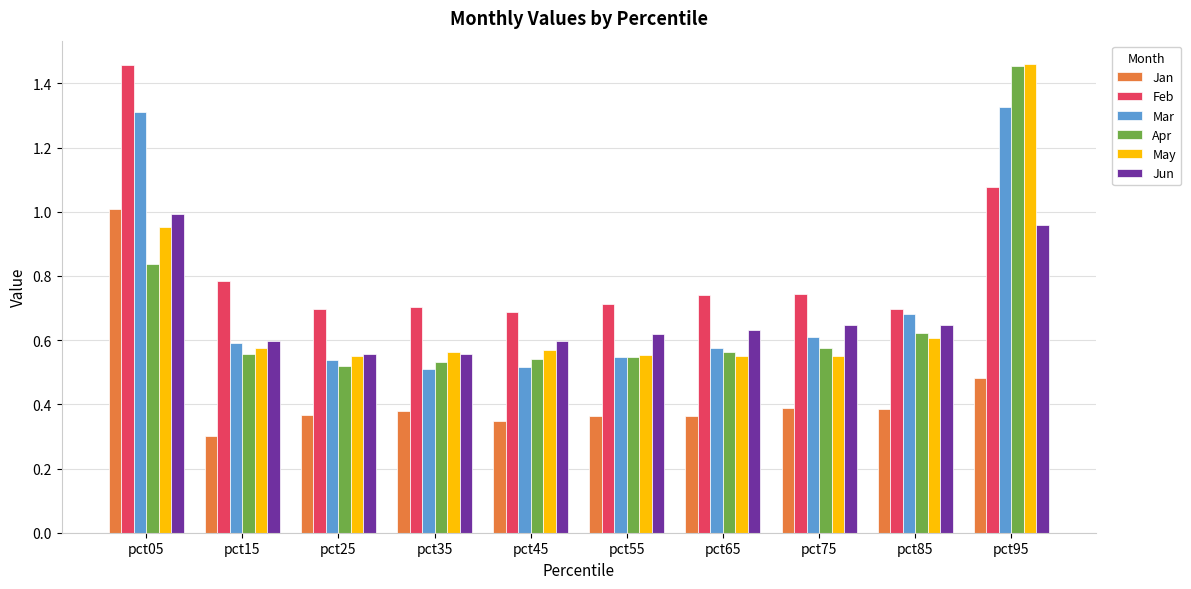

The Mar series shows 0.4 at pct75. True or false?

False